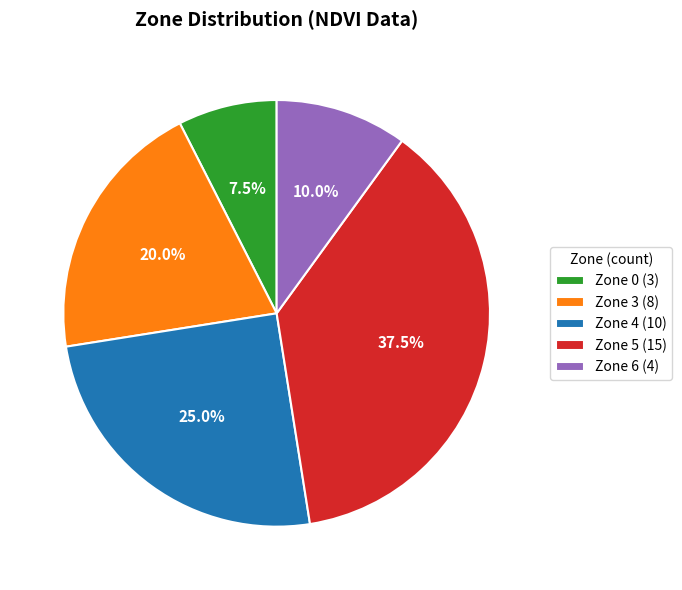

Count the number of slices in the pie.

5